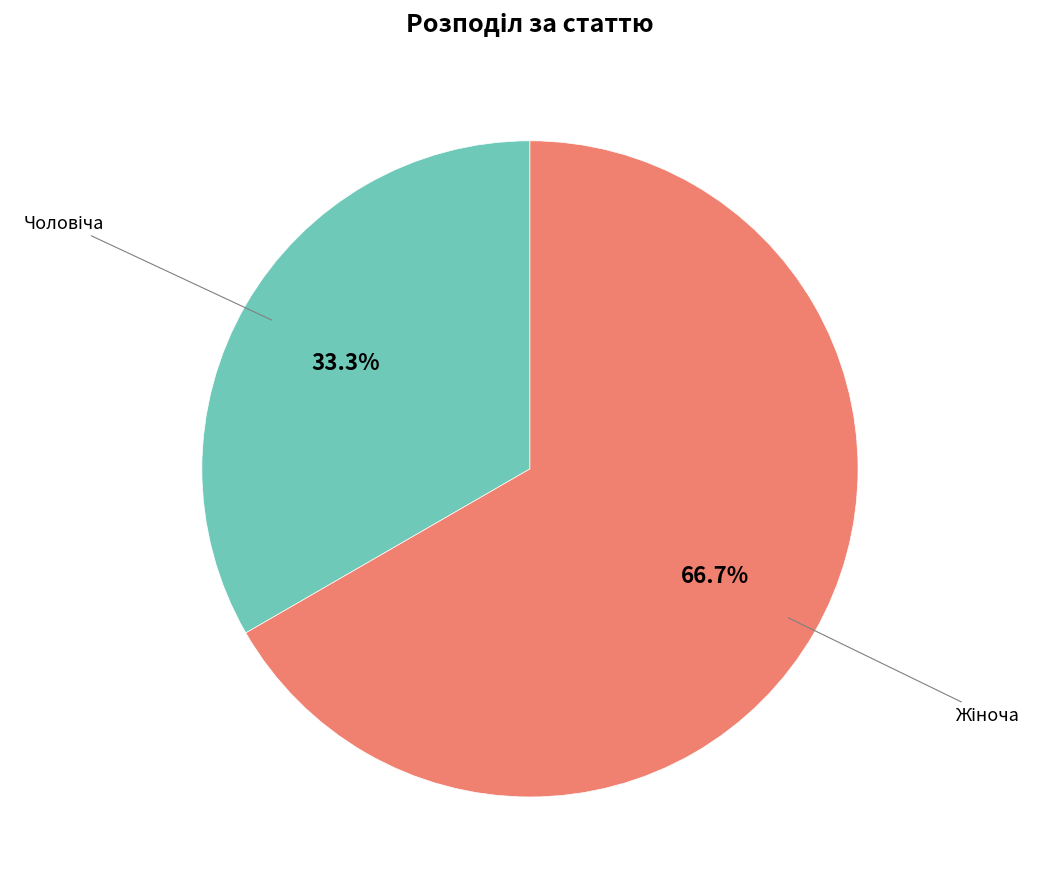

How many slices are in this pie chart?

2